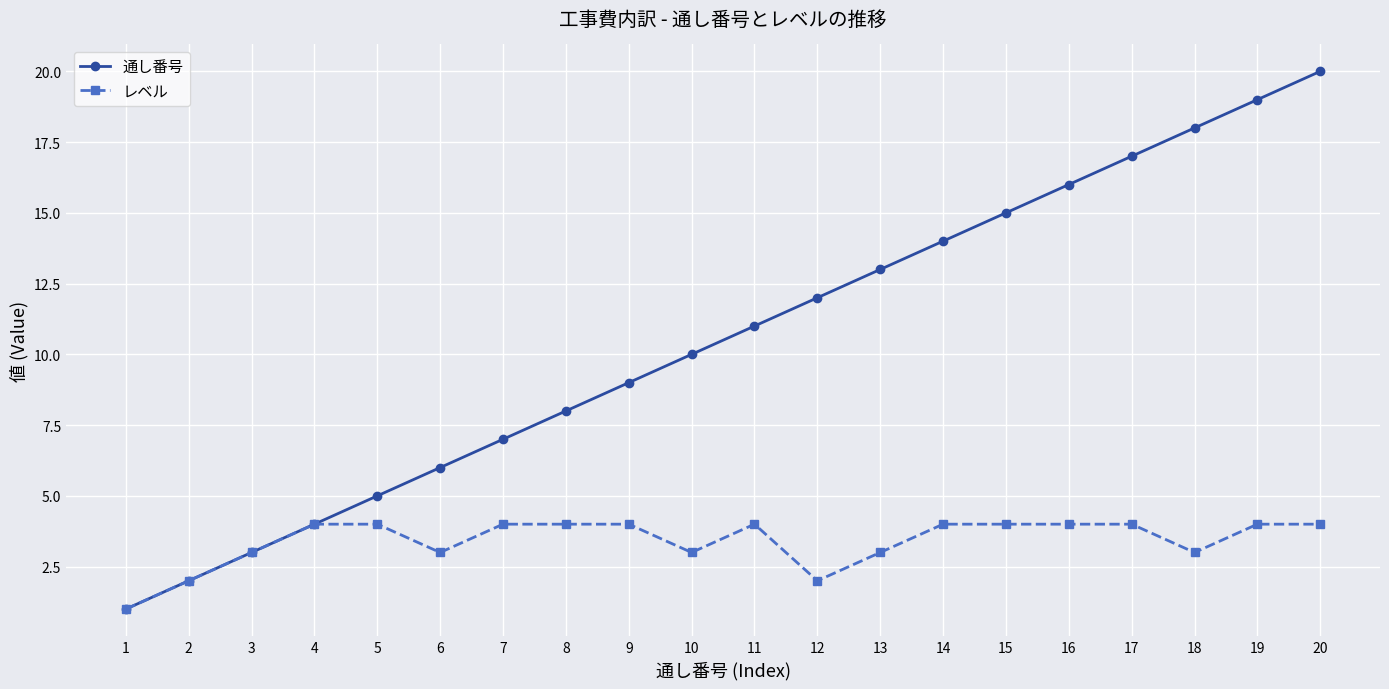

True or false: 通し番号 has more than 0 interior local peaks.

False